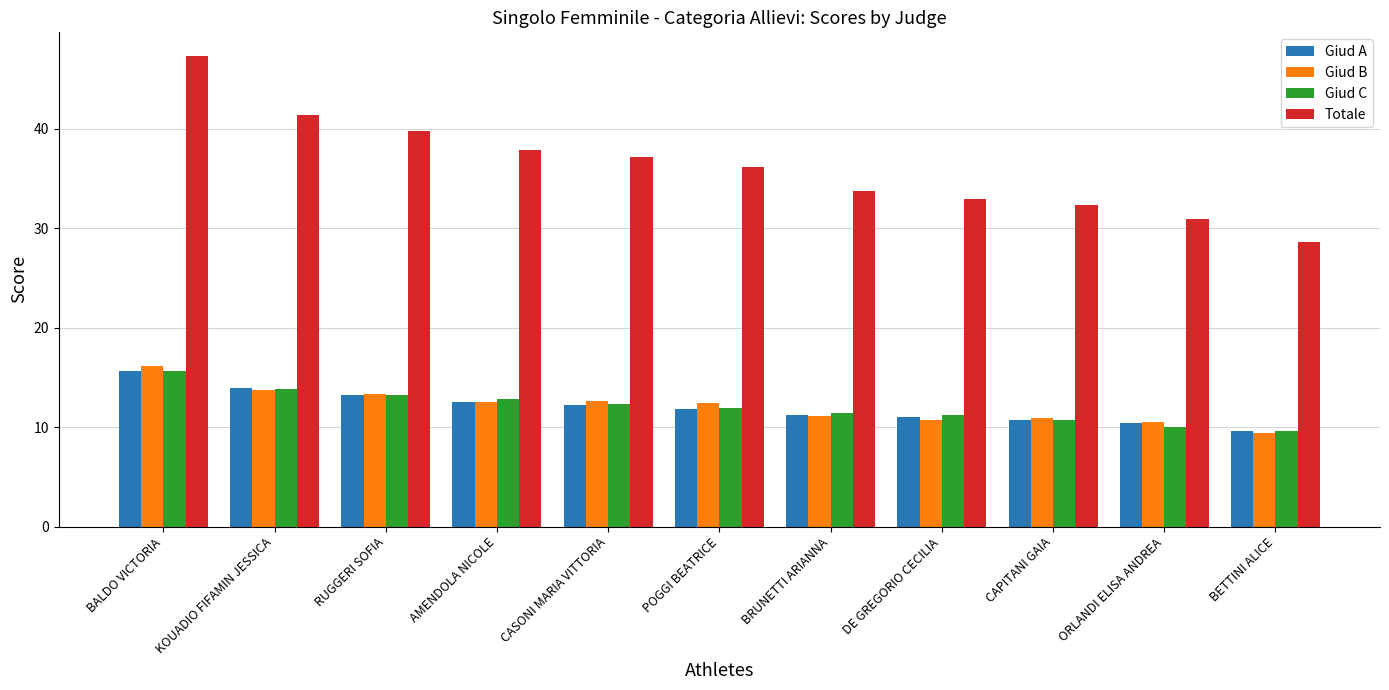

What are all the series names shown in the legend?

Giud A, Giud B, Giud C, Totale